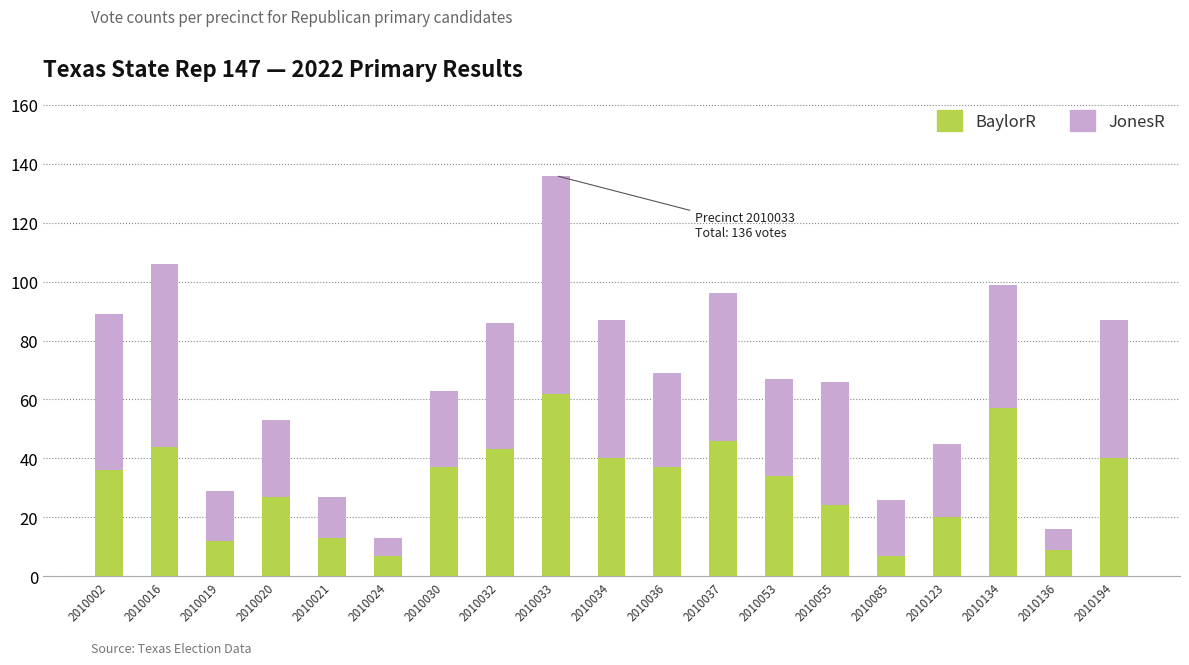

How many data points does each series have?

19